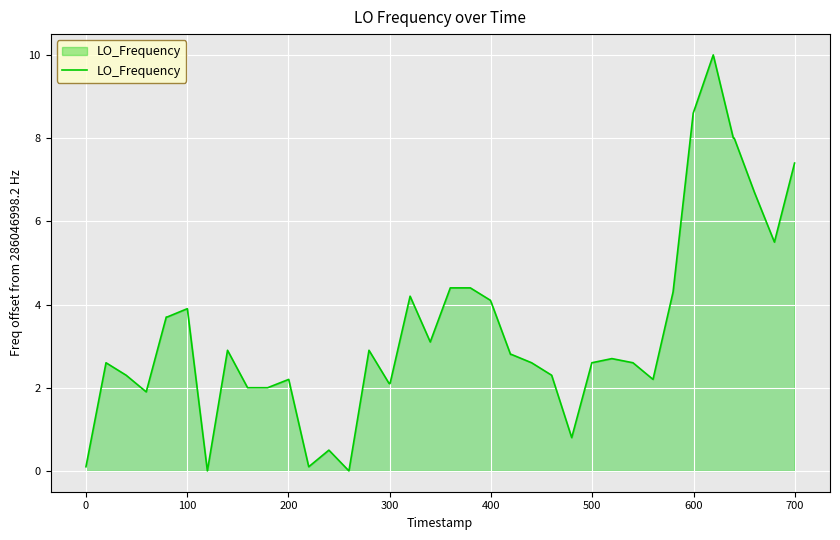

True or false: the data has more than 1 interior local peaks.

True